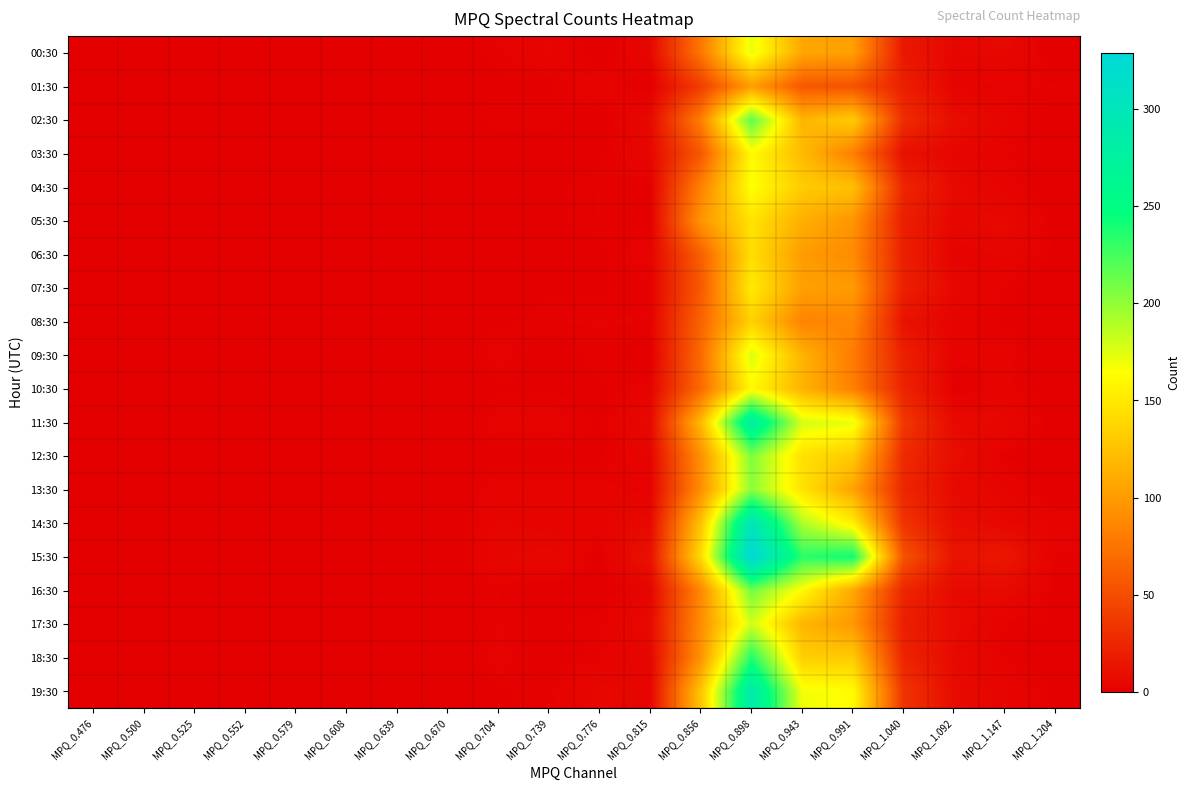

Reading right to left, extract all data points from this chart.

00:30: MPQ_1.204=0	MPQ_1.147=6	MPQ_1.092=5	MPQ_1.040=16	MPQ_0.991=103	MPQ_0.943=108	MPQ_0.898=172	MPQ_0.856=77	MPQ_0.815=5	MPQ_0.776=0	MPQ_0.739=4	MPQ_0.704=2	MPQ_0.670=0	MPQ_0.639=0	MPQ_0.608=0	MPQ_0.579=0	MPQ_0.552=0	MPQ_0.525=0	MPQ_0.500=0	MPQ_0.476=0
01:30: MPQ_1.204=2	MPQ_1.147=2	MPQ_1.092=3	MPQ_1.040=21	MPQ_0.991=54	MPQ_0.943=57	MPQ_0.898=102	MPQ_0.856=40	MPQ_0.815=0	MPQ_0.776=4	MPQ_0.739=1	MPQ_0.704=1	MPQ_0.670=0	MPQ_0.639=0	MPQ_0.608=0	MPQ_0.579=0	MPQ_0.552=0	MPQ_0.525=0	MPQ_0.500=0	MPQ_0.476=0
02:30: MPQ_1.204=0	MPQ_1.147=4	MPQ_1.092=9	MPQ_1.040=29	MPQ_0.991=132	MPQ_0.943=117	MPQ_0.898=217	MPQ_0.856=82	MPQ_0.815=7	MPQ_0.776=0	MPQ_0.739=2	MPQ_0.704=2	MPQ_0.670=0	MPQ_0.639=0	MPQ_0.608=0	MPQ_0.579=0	MPQ_0.552=0	MPQ_0.525=0	MPQ_0.500=0	MPQ_0.476=0
03:30: MPQ_1.204=1	MPQ_1.147=2	MPQ_1.092=5	MPQ_1.040=11	MPQ_0.991=82	MPQ_0.943=121	MPQ_0.898=162	MPQ_0.856=57	MPQ_0.815=5	MPQ_0.776=1	MPQ_0.739=0	MPQ_0.704=0	MPQ_0.670=0	MPQ_0.639=0	MPQ_0.608=0	MPQ_0.579=0	MPQ_0.552=0	MPQ_0.525=0	MPQ_0.500=0	MPQ_0.476=0
04:30: MPQ_1.204=0	MPQ_1.147=3	MPQ_1.092=7	MPQ_1.040=25	MPQ_0.991=124	MPQ_0.943=132	MPQ_0.898=166	MPQ_0.856=84	MPQ_0.815=1	MPQ_0.776=2	MPQ_0.739=1	MPQ_0.704=1	MPQ_0.670=0	MPQ_0.639=0	MPQ_0.608=0	MPQ_0.579=0	MPQ_0.552=0	MPQ_0.525=0	MPQ_0.500=0	MPQ_0.476=0
05:30: MPQ_1.204=1	MPQ_1.147=7	MPQ_1.092=5	MPQ_1.040=20	MPQ_0.991=97	MPQ_0.943=113	MPQ_0.898=147	MPQ_0.856=96	MPQ_0.815=1	MPQ_0.776=2	MPQ_0.739=1	MPQ_0.704=0	MPQ_0.670=0	MPQ_0.639=0	MPQ_0.608=0	MPQ_0.579=0	MPQ_0.552=0	MPQ_0.525=0	MPQ_0.500=0	MPQ_0.476=0
06:30: MPQ_1.204=1	MPQ_1.147=4	MPQ_1.092=3	MPQ_1.040=21	MPQ_0.991=90	MPQ_0.943=101	MPQ_0.898=144	MPQ_0.856=62	MPQ_0.815=3	MPQ_0.776=1	MPQ_0.739=0	MPQ_0.704=1	MPQ_0.670=0	MPQ_0.639=0	MPQ_0.608=0	MPQ_0.579=0	MPQ_0.552=0	MPQ_0.525=0	MPQ_0.500=0	MPQ_0.476=0
07:30: MPQ_1.204=0	MPQ_1.147=2	MPQ_1.092=6	MPQ_1.040=21	MPQ_0.991=100	MPQ_0.943=104	MPQ_0.898=152	MPQ_0.856=58	MPQ_0.815=2	MPQ_0.776=1	MPQ_0.739=1	MPQ_0.704=0	MPQ_0.670=0	MPQ_0.639=0	MPQ_0.608=0	MPQ_0.579=0	MPQ_0.552=0	MPQ_0.525=0	MPQ_0.500=0	MPQ_0.476=0
08:30: MPQ_1.204=0	MPQ_1.147=1	MPQ_1.092=3	MPQ_1.040=12	MPQ_0.991=88	MPQ_0.943=85	MPQ_0.898=136	MPQ_0.856=65	MPQ_0.815=2	MPQ_0.776=2	MPQ_0.739=2	MPQ_0.704=1	MPQ_0.670=0	MPQ_0.639=0	MPQ_0.608=0	MPQ_0.579=0	MPQ_0.552=0	MPQ_0.525=0	MPQ_0.500=0	MPQ_0.476=0
09:30: MPQ_1.204=0	MPQ_1.147=3	MPQ_1.092=3	MPQ_1.040=21	MPQ_0.991=80	MPQ_0.943=116	MPQ_0.898=177	MPQ_0.856=69	MPQ_0.815=0	MPQ_0.776=2	MPQ_0.739=0	MPQ_0.704=3	MPQ_0.670=0	MPQ_0.639=0	MPQ_0.608=0	MPQ_0.579=0	MPQ_0.552=0	MPQ_0.525=0	MPQ_0.500=0	MPQ_0.476=0
10:30: MPQ_1.204=0	MPQ_1.147=3	MPQ_1.092=1	MPQ_1.040=23	MPQ_0.991=83	MPQ_0.943=116	MPQ_0.898=161	MPQ_0.856=69	MPQ_0.815=3	MPQ_0.776=1	MPQ_0.739=1	MPQ_0.704=1	MPQ_0.670=0	MPQ_0.639=0	MPQ_0.608=0	MPQ_0.579=0	MPQ_0.552=0	MPQ_0.525=0	MPQ_0.500=0	MPQ_0.476=0
11:30: MPQ_1.204=0	MPQ_1.147=6	MPQ_1.092=7	MPQ_1.040=36	MPQ_0.991=171	MPQ_0.943=178	MPQ_0.898=282	MPQ_0.856=120	MPQ_0.815=7	MPQ_0.776=1	MPQ_0.739=3	MPQ_0.704=3	MPQ_0.670=0	MPQ_0.639=0	MPQ_0.608=0	MPQ_0.579=0	MPQ_0.552=0	MPQ_0.525=0	MPQ_0.500=0	MPQ_0.476=0
12:30: MPQ_1.204=1	MPQ_1.147=1	MPQ_1.092=9	MPQ_1.040=28	MPQ_0.991=131	MPQ_0.943=145	MPQ_0.898=206	MPQ_0.856=93	MPQ_0.815=4	MPQ_0.776=1	MPQ_0.739=1	MPQ_0.704=1	MPQ_0.670=0	MPQ_0.639=0	MPQ_0.608=0	MPQ_0.579=0	MPQ_0.552=0	MPQ_0.525=0	MPQ_0.500=0	MPQ_0.476=0
13:30: MPQ_1.204=0	MPQ_1.147=4	MPQ_1.092=7	MPQ_1.040=25	MPQ_0.991=106	MPQ_0.943=147	MPQ_0.898=202	MPQ_0.856=92	MPQ_0.815=2	MPQ_0.776=3	MPQ_0.739=3	MPQ_0.704=3	MPQ_0.670=0	MPQ_0.639=0	MPQ_0.608=0	MPQ_0.579=0	MPQ_0.552=0	MPQ_0.525=0	MPQ_0.500=0	MPQ_0.476=0
14:30: MPQ_1.204=3	MPQ_1.147=6	MPQ_1.092=9	MPQ_1.040=34	MPQ_0.991=155	MPQ_0.943=191	MPQ_0.898=301	MPQ_0.856=126	MPQ_0.815=7	MPQ_0.776=3	MPQ_0.739=3	MPQ_0.704=4	MPQ_0.670=0	MPQ_0.639=0	MPQ_0.608=0	MPQ_0.579=0	MPQ_0.552=0	MPQ_0.525=0	MPQ_0.500=0	MPQ_0.476=0
15:30: MPQ_1.204=2	MPQ_1.147=15	MPQ_1.092=13	MPQ_1.040=54	MPQ_0.991=243	MPQ_0.943=233	MPQ_0.898=329	MPQ_0.856=142	MPQ_0.815=12	MPQ_0.776=1	MPQ_0.739=6	MPQ_0.704=5	MPQ_0.670=0	MPQ_0.639=0	MPQ_0.608=0	MPQ_0.579=0	MPQ_0.552=0	MPQ_0.525=0	MPQ_0.500=0	MPQ_0.476=0
16:30: MPQ_1.204=1	MPQ_1.147=7	MPQ_1.092=7	MPQ_1.040=25	MPQ_0.991=109	MPQ_0.943=162	MPQ_0.898=210	MPQ_0.856=88	MPQ_0.815=4	MPQ_0.776=0	MPQ_0.739=0	MPQ_0.704=2	MPQ_0.670=0	MPQ_0.639=0	MPQ_0.608=0	MPQ_0.579=0	MPQ_0.552=0	MPQ_0.525=0	MPQ_0.500=0	MPQ_0.476=0
17:30: MPQ_1.204=1	MPQ_1.147=2	MPQ_1.092=8	MPQ_1.040=20	MPQ_0.991=99	MPQ_0.943=118	MPQ_0.898=180	MPQ_0.856=91	MPQ_0.815=7	MPQ_0.776=2	MPQ_0.739=1	MPQ_0.704=2	MPQ_0.670=0	MPQ_0.639=0	MPQ_0.608=0	MPQ_0.579=0	MPQ_0.552=0	MPQ_0.525=0	MPQ_0.500=0	MPQ_0.476=0
18:30: MPQ_1.204=0	MPQ_1.147=2	MPQ_1.092=7	MPQ_1.040=24	MPQ_0.991=131	MPQ_0.943=134	MPQ_0.898=236	MPQ_0.856=95	MPQ_0.815=5	MPQ_0.776=2	MPQ_0.739=0	MPQ_0.704=3	MPQ_0.670=0	MPQ_0.639=0	MPQ_0.608=0	MPQ_0.579=0	MPQ_0.552=0	MPQ_0.525=0	MPQ_0.500=0	MPQ_0.476=0
19:30: MPQ_1.204=1	MPQ_1.147=4	MPQ_1.092=8	MPQ_1.040=34	MPQ_0.991=163	MPQ_0.943=169	MPQ_0.898=289	MPQ_0.856=128	MPQ_0.815=4	MPQ_0.776=6	MPQ_0.739=2	MPQ_0.704=1	MPQ_0.670=0	MPQ_0.639=0	MPQ_0.608=0	MPQ_0.579=0	MPQ_0.552=0	MPQ_0.525=0	MPQ_0.500=0	MPQ_0.476=0